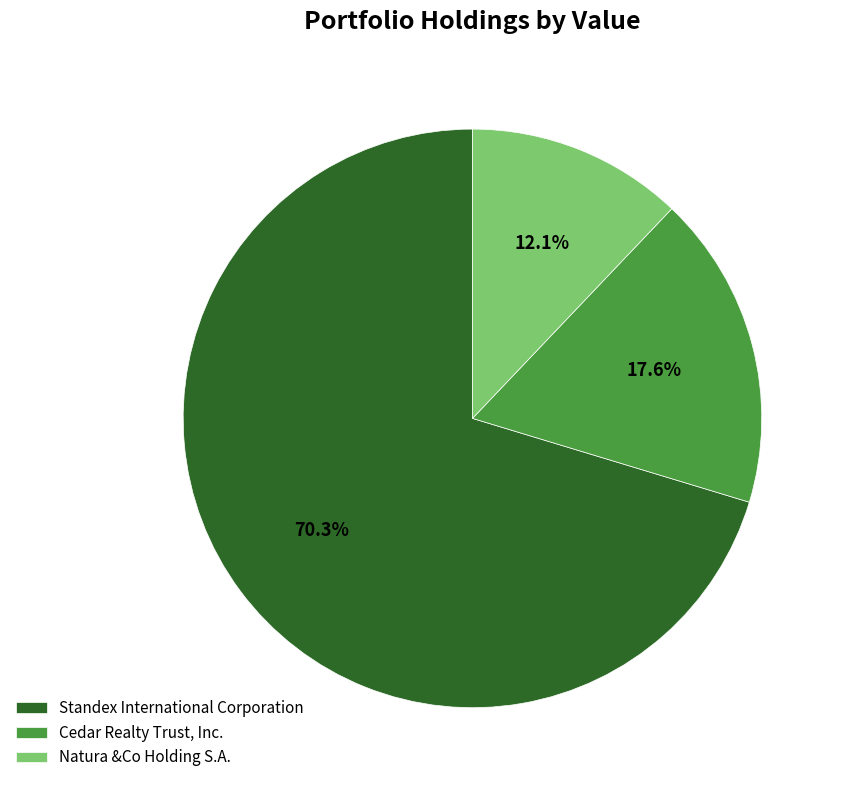

Rank the categories by value from lowest to highest.

Natura &Co Holding S.A., Cedar Realty Trust, Inc., Standex International Corporation